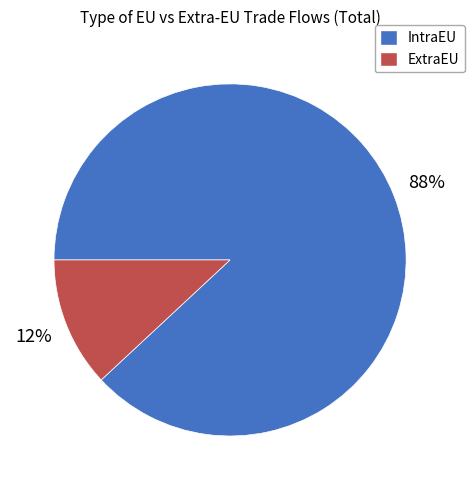

To the nearest percent, what portion does ExtraEU represent?

12%